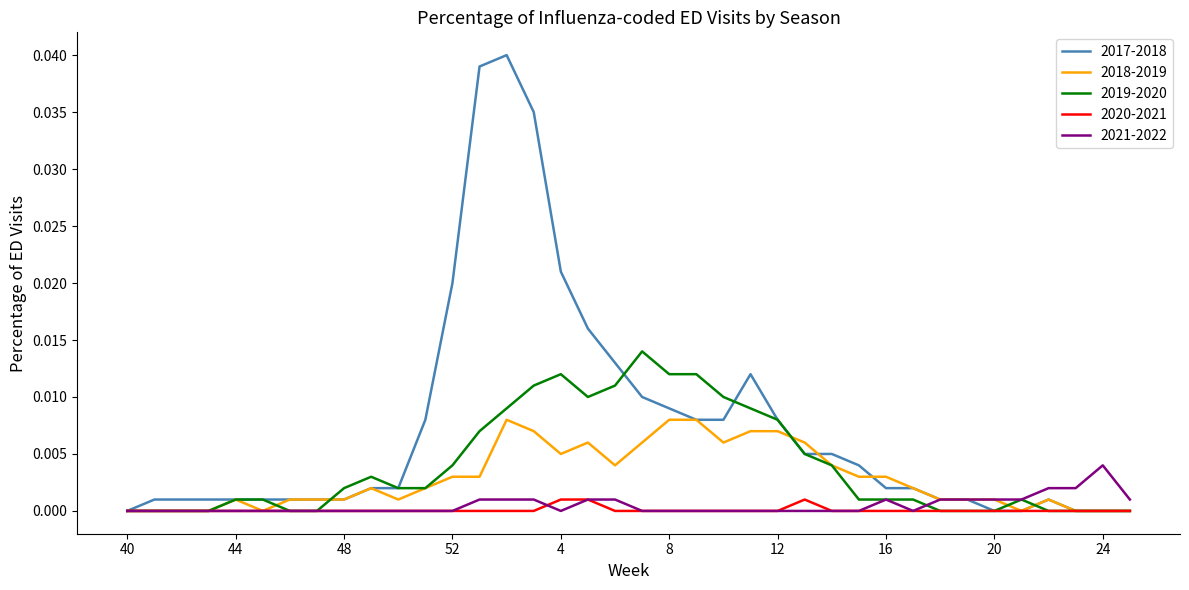

Which series has the largest total across all categories?

2017-2018